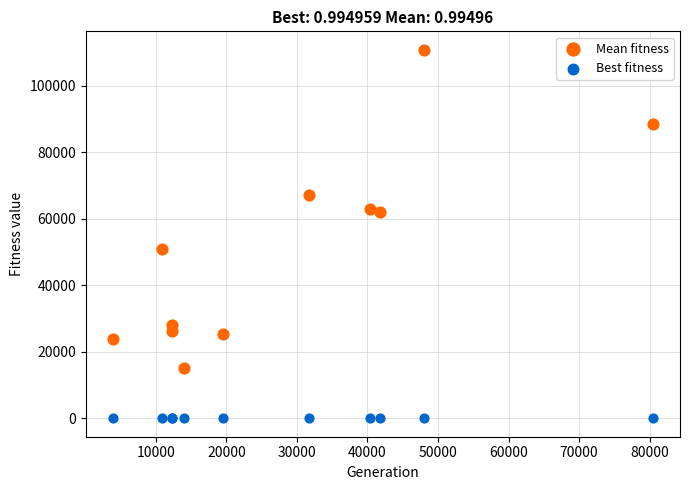

Which series contains the lowest Y value?

Best fitness